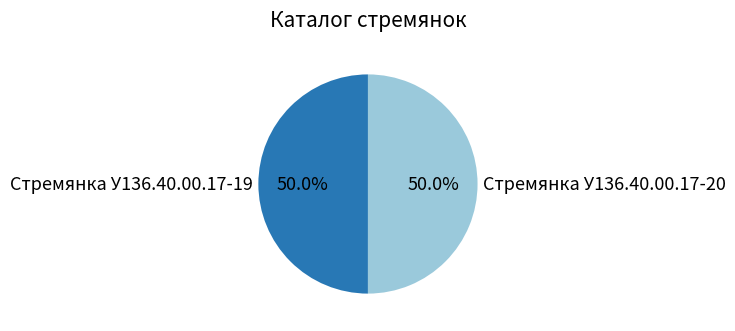

Do Стремянка У136.40.00.17-20 and Стремянка У136.40.00.17-19 together represent more than half of the pie?

Yes